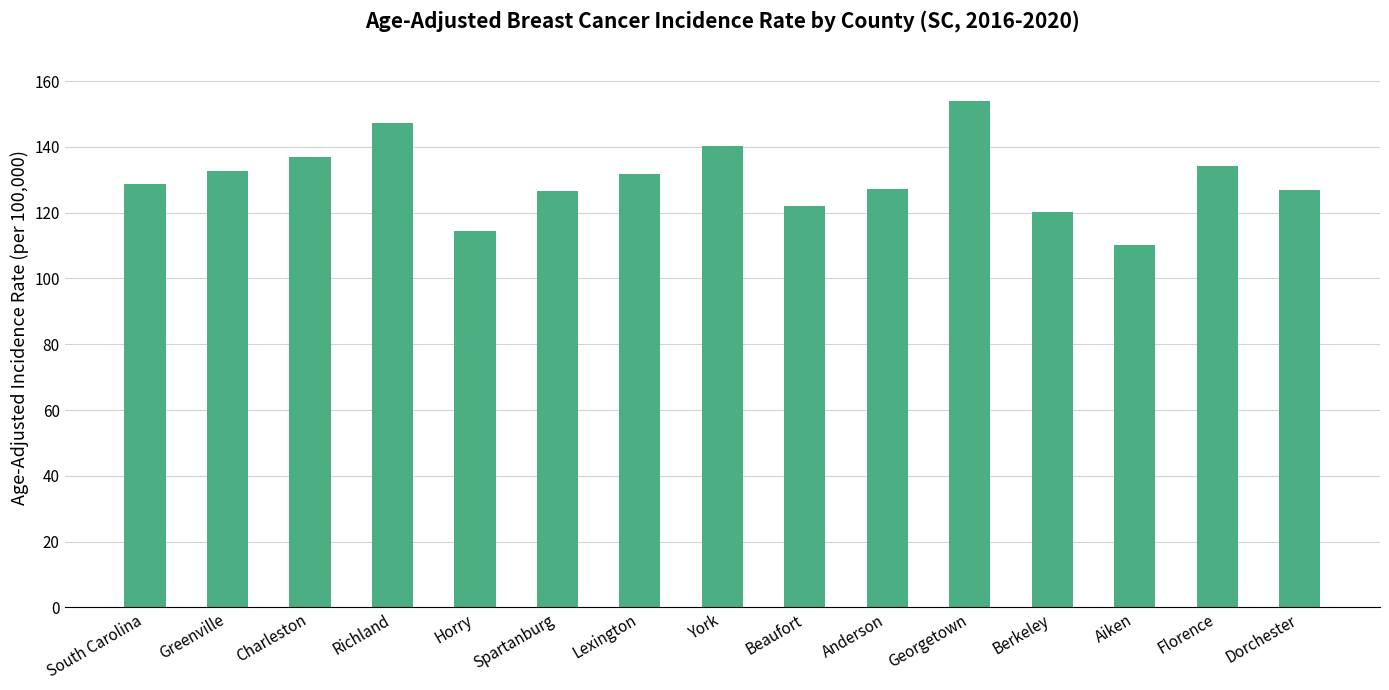

How many bars are there in total?

15